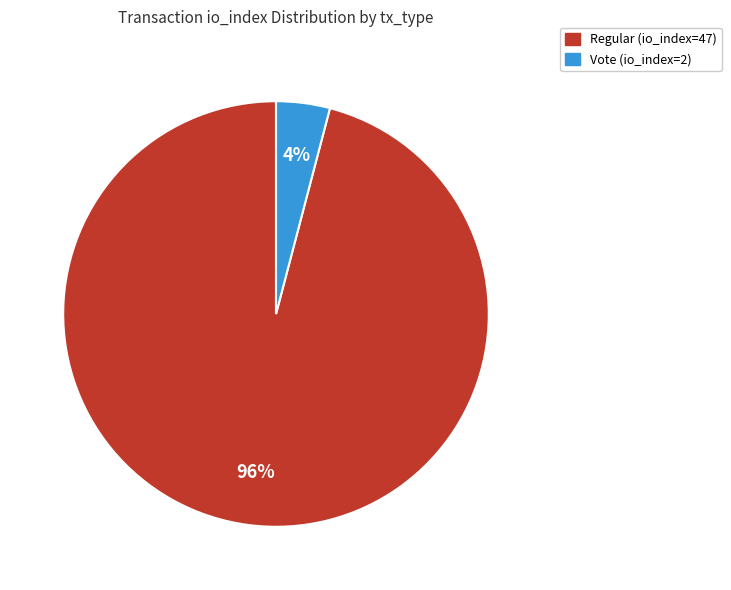

Which has a higher value, Vote (io_index=2) or Regular (io_index=47)?

Regular (io_index=47)